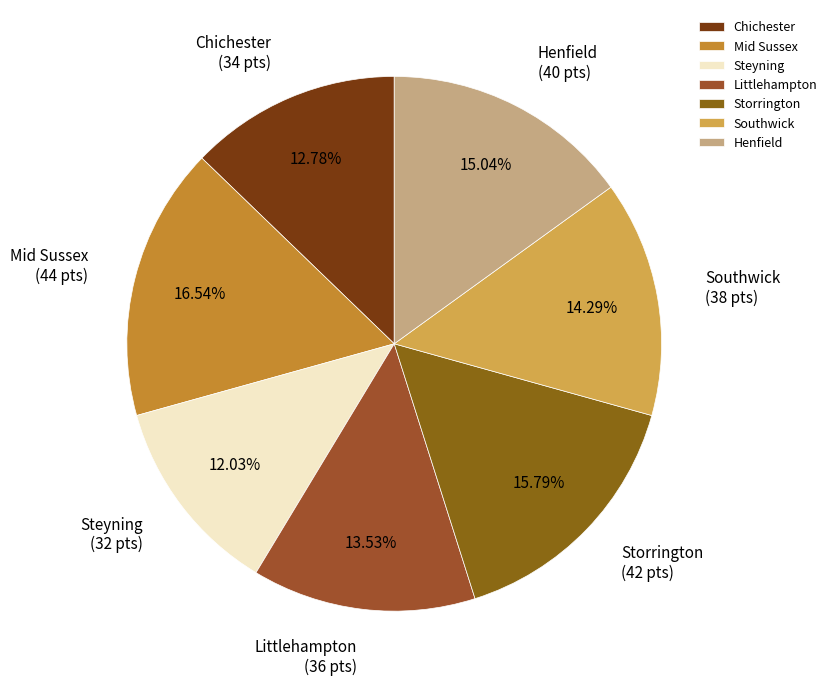

What is the largest slice in the pie chart?

Mid Sussex